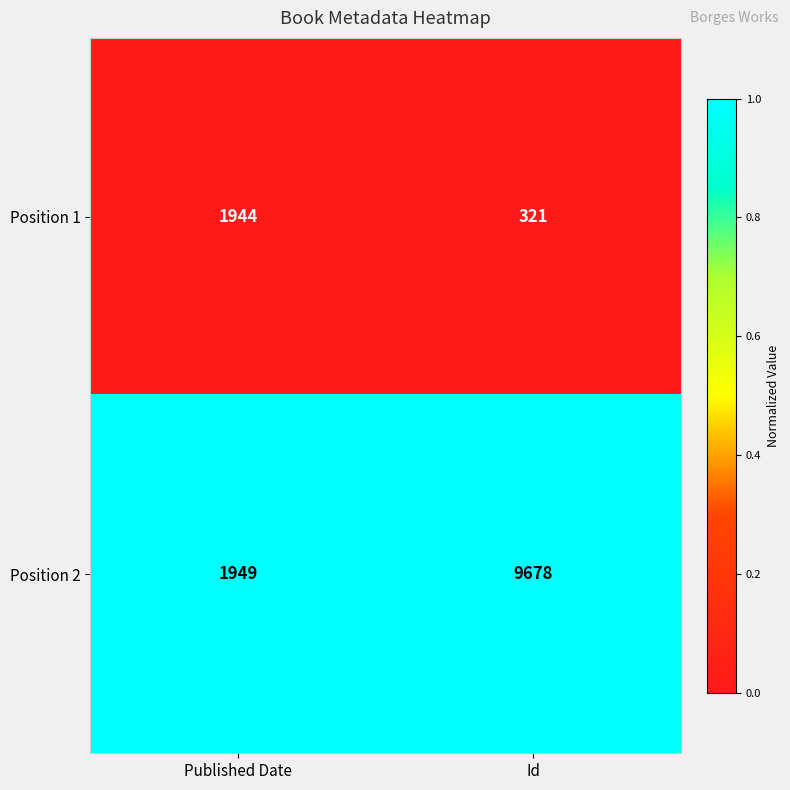

True or false: Position 1 has a value of 1944 at Published Date.

True